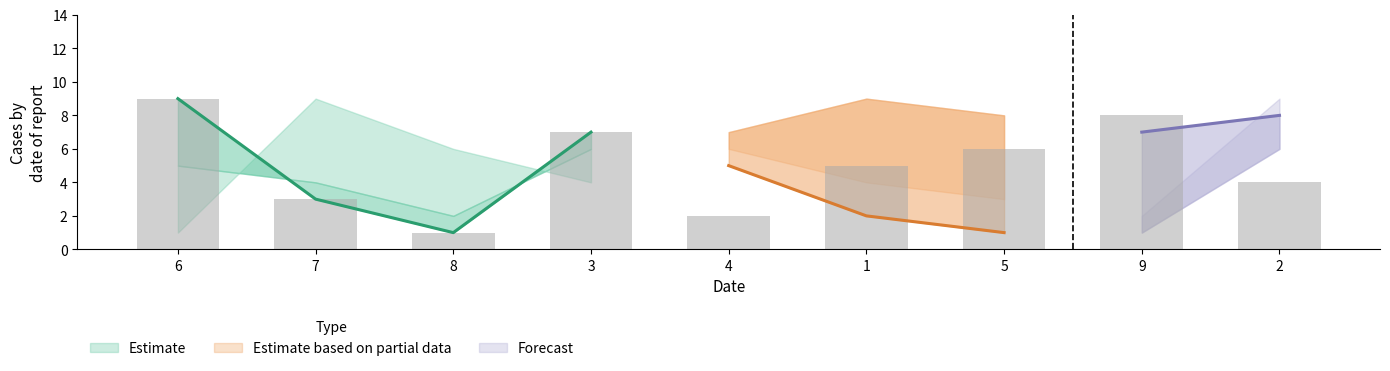

The value of col_9 at 2 is 5. True or false?

False